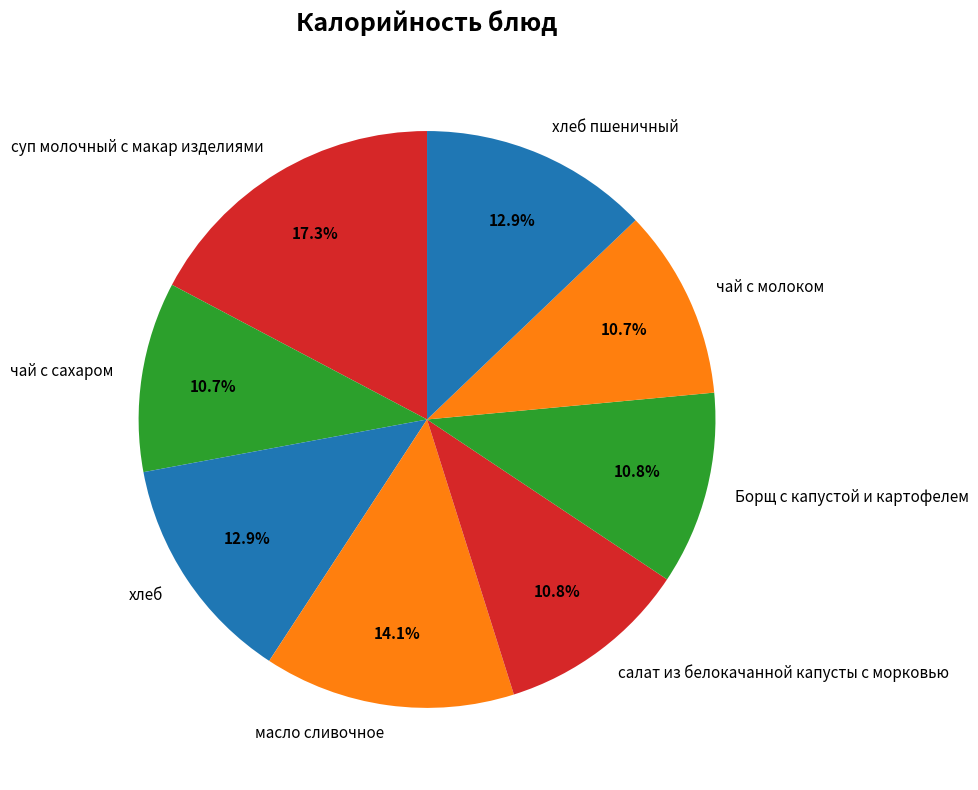

What portion of the pie excludes суп молочный с макар изделиями?

82.7%